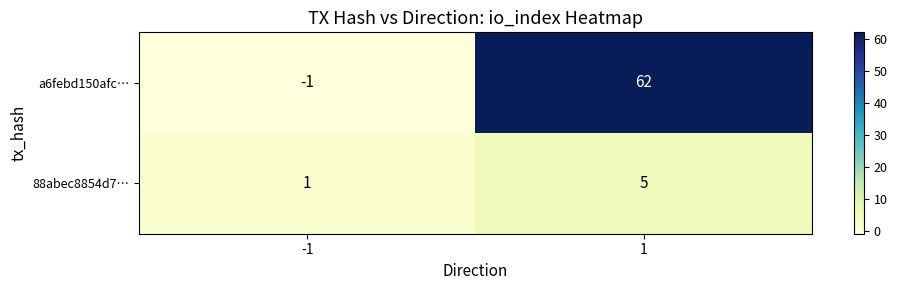

The 88abec8854d7… series shows 3 at 1. True or false?

False